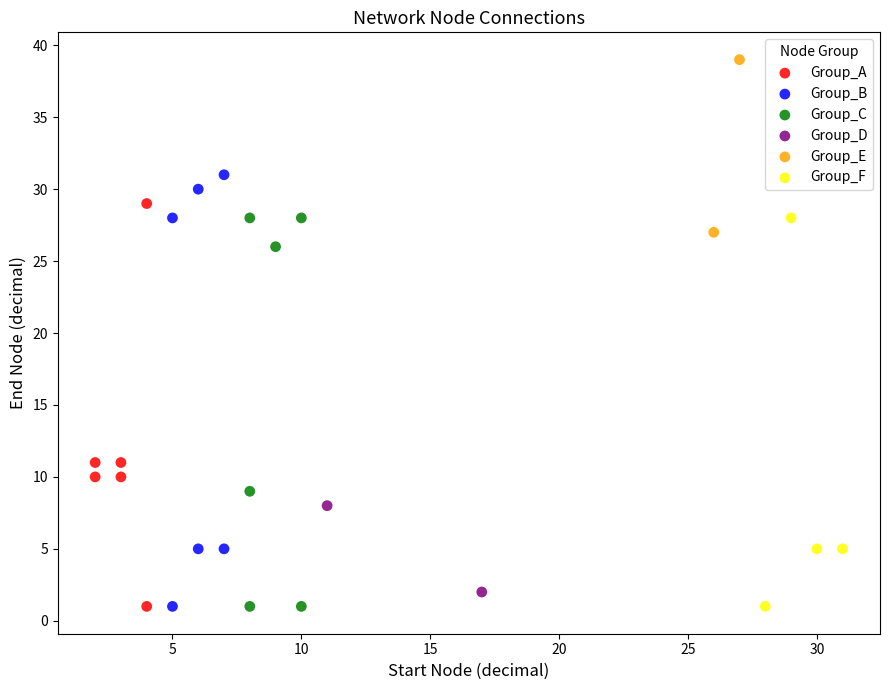

What are all the series names shown in the legend?

Group_A, Group_B, Group_C, Group_D, Group_E, Group_F